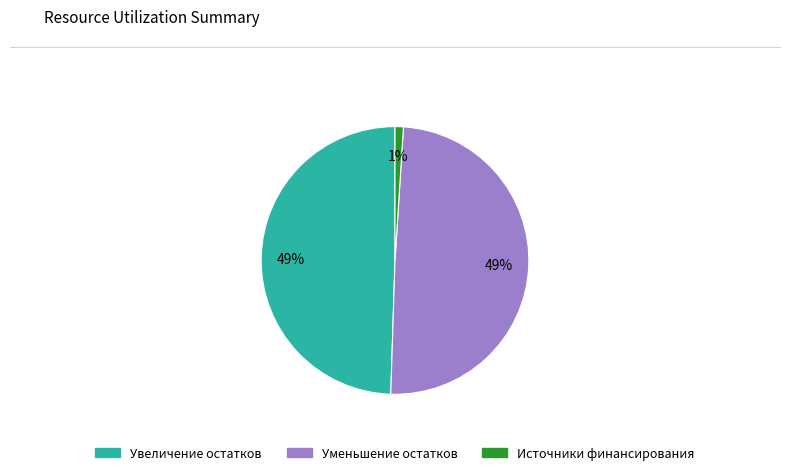

To the nearest percent, what is the average slice percentage?

33%